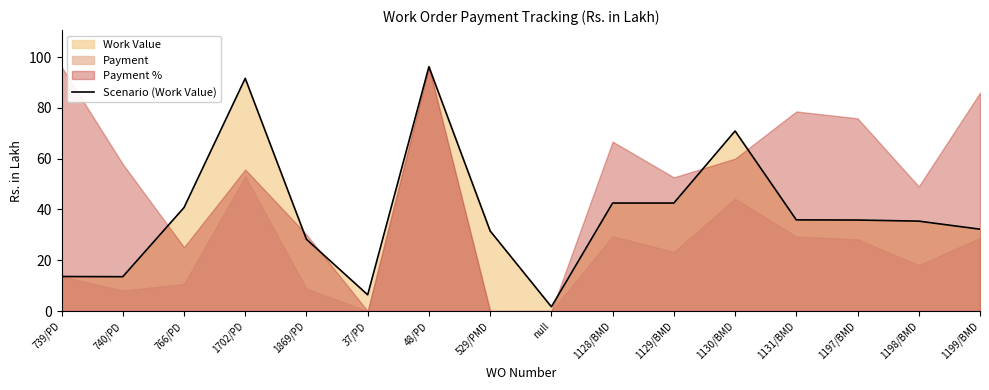

The chart shows a value of 70.9 at 1130/BMD. True or false?

True